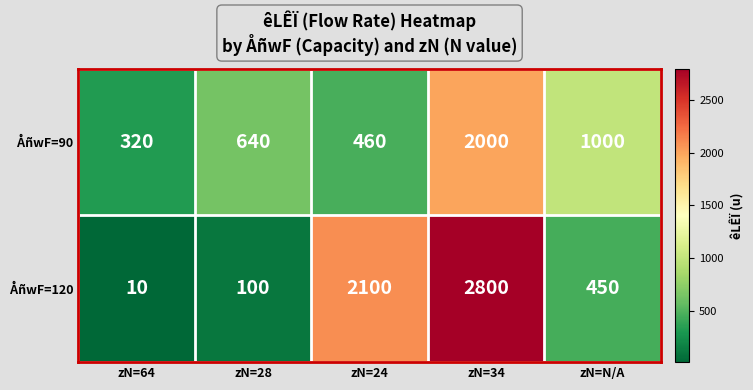

True or false: ÅñwF=120 has a value of 740 at zN=N/A.

False